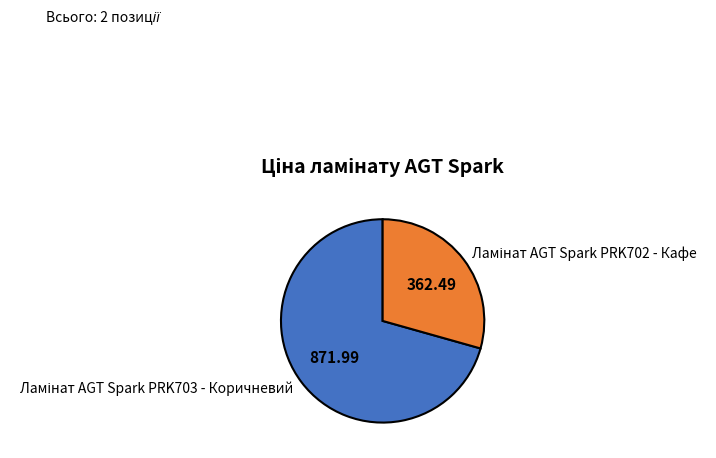

Does any single category account for the majority?

Yes